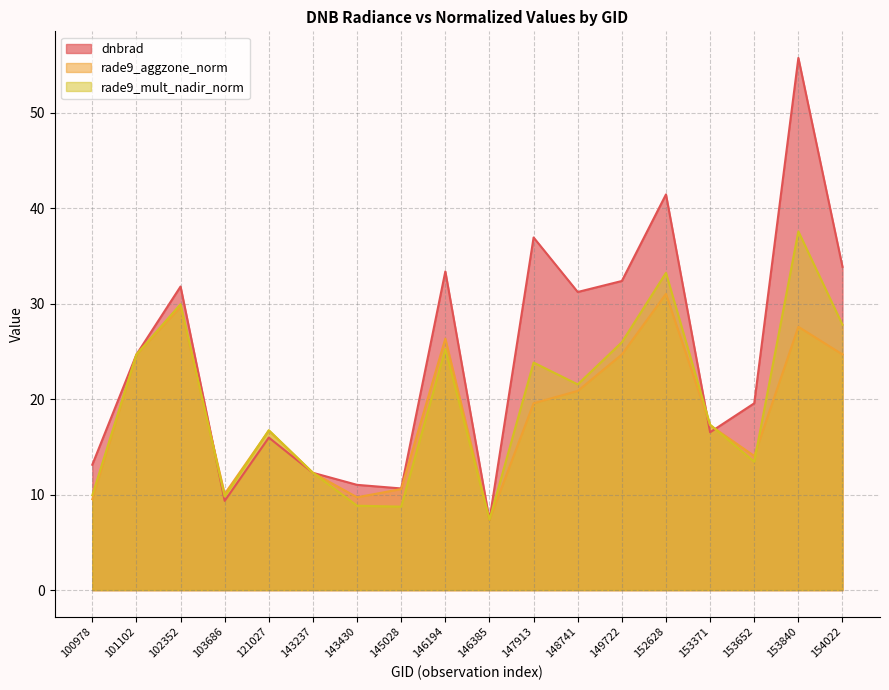

What is the sum of all rade9_aggzone_norm values?

336.6